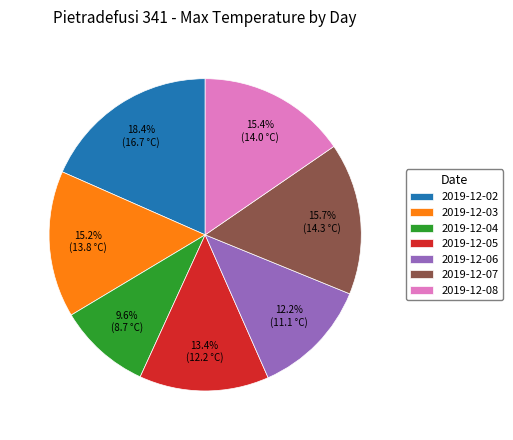

Approximately how many times larger is the value at 2019-12-08 compared to 2019-12-06?

1.3